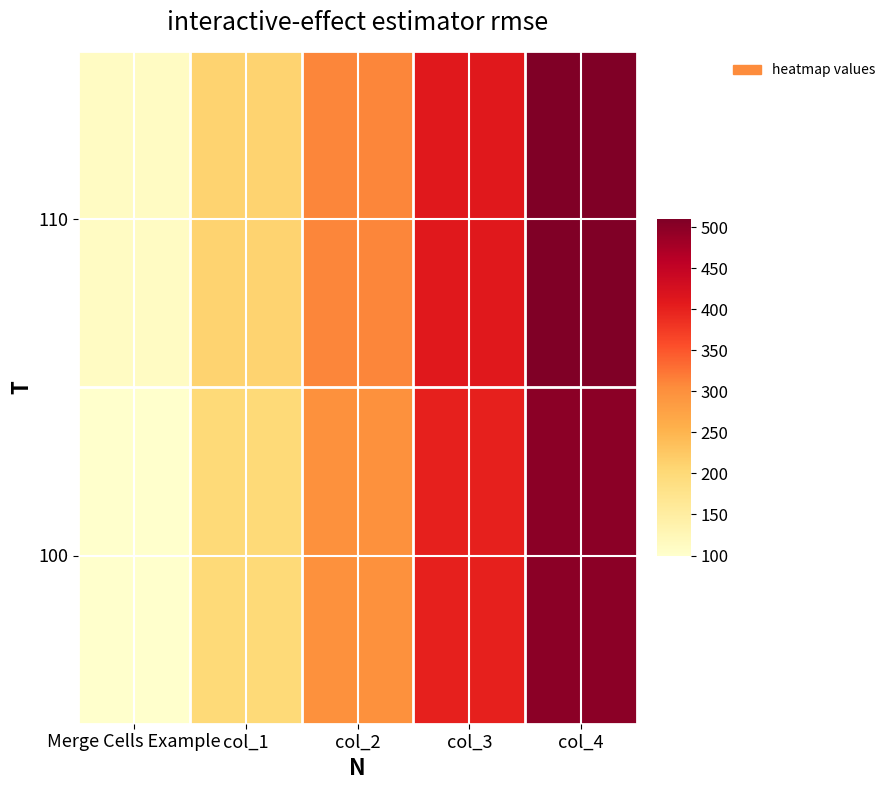

Between col_3 and Merge Cells Example, which is larger?

col_3